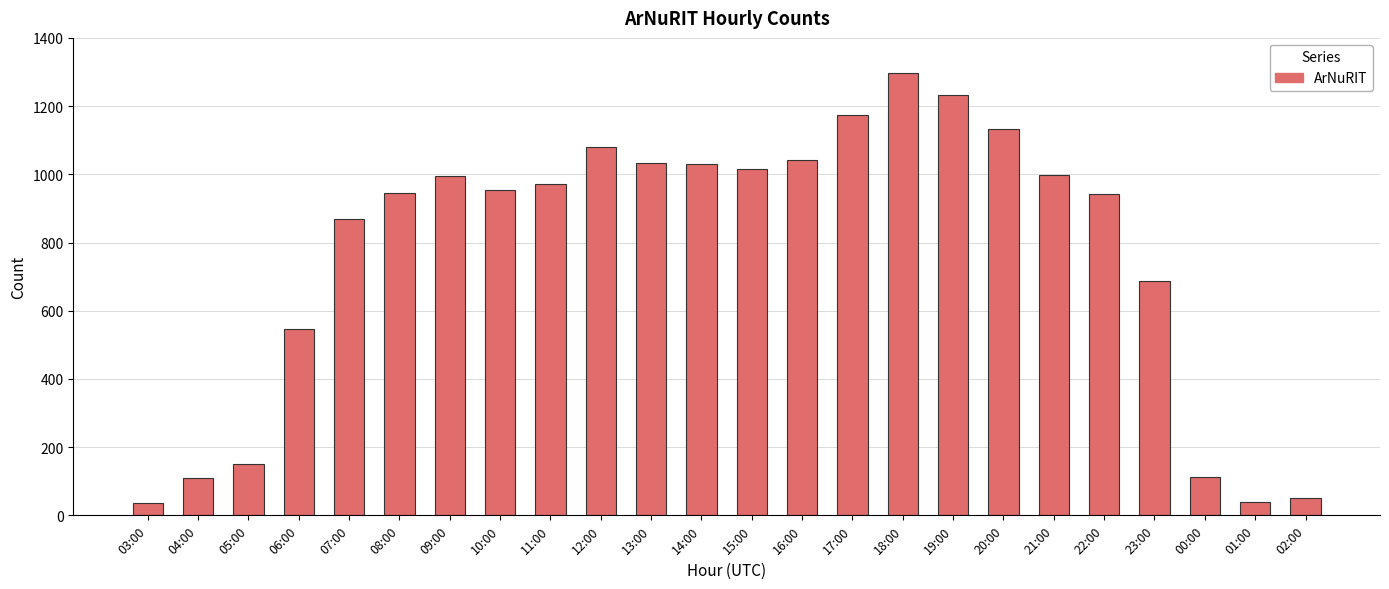

How many bars are there in total?

24